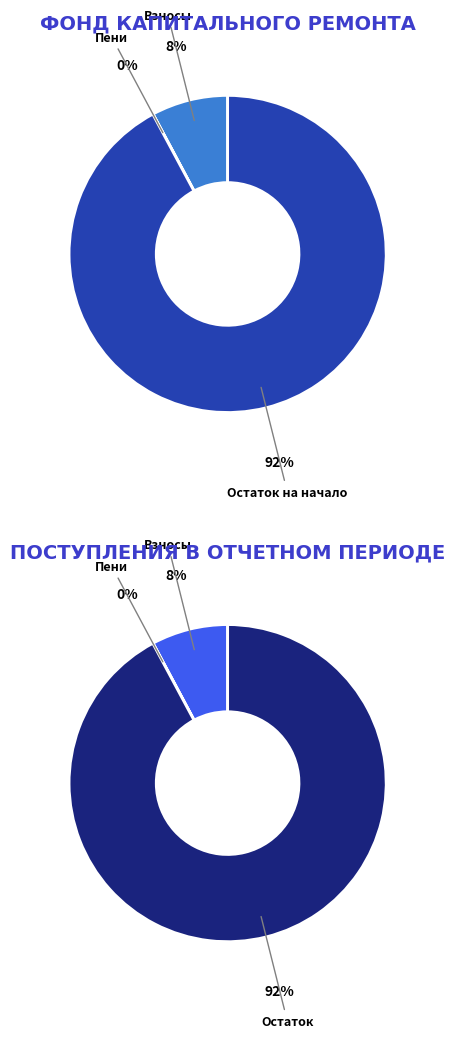

Which category accounts for the majority?

остаток на начало